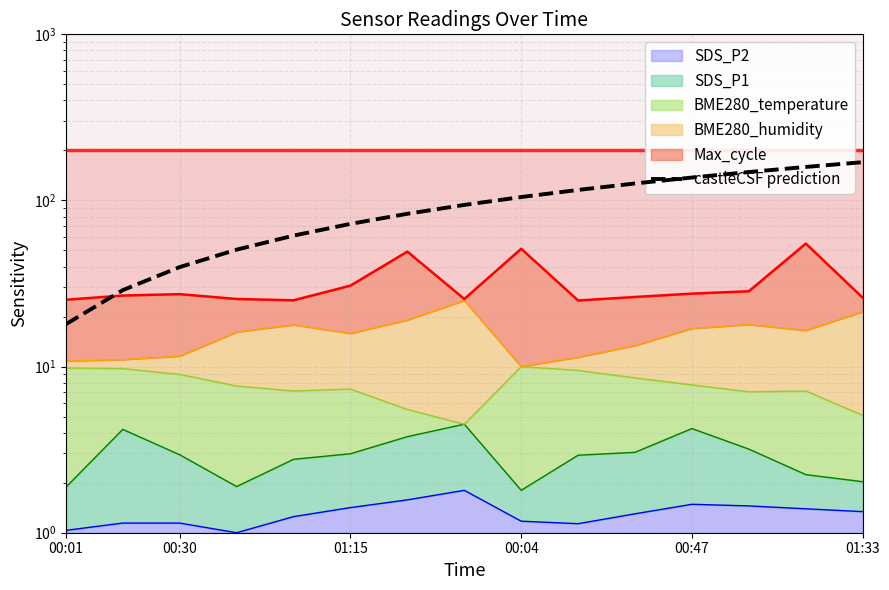

What is the maximum value shown in the chart?

170.0